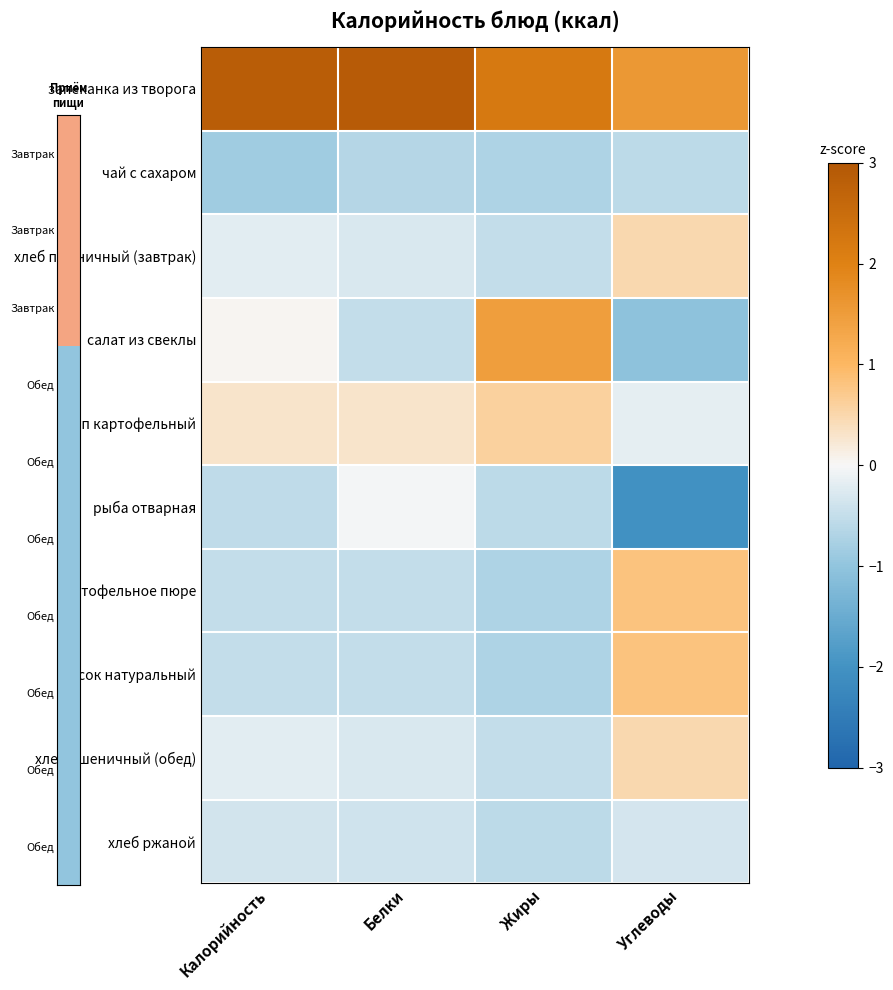

Reading left to right, what are all the values shown in this chart?

запеканка из творога: Калорийность=2.9	Белки=2.9	Жиры=2.2	Углеводы=1.6
чай с сахаром: Калорийность=-0.9	Белки=-0.6	Жиры=-0.7	Углеводы=-0.6
хлеб пшеничный (завтрак): Калорийность=-0.2	Белки=-0.3	Жиры=-0.5	Углеводы=0.5
салат из свеклы: Калорийность=0.0	Белки=-0.5	Жиры=1.5	Углеводы=-1.1
суп картофельный: Калорийность=0.3	Белки=0.3	Жиры=0.6	Углеводы=-0.2
рыба отварная: Калорийность=-0.5	Белки=-0.0	Жиры=-0.6	Углеводы=-2.0
картофельное пюре: Калорийность=-0.5	Белки=-0.5	Жиры=-0.7	Углеводы=0.8
сок натуральный: Калорийность=-0.5	Белки=-0.5	Жиры=-0.7	Углеводы=0.8
хлеб пшеничный (обед): Калорийность=-0.2	Белки=-0.3	Жиры=-0.5	Углеводы=0.5
хлеб ржаной: Калорийность=-0.4	Белки=-0.4	Жиры=-0.6	Углеводы=-0.3